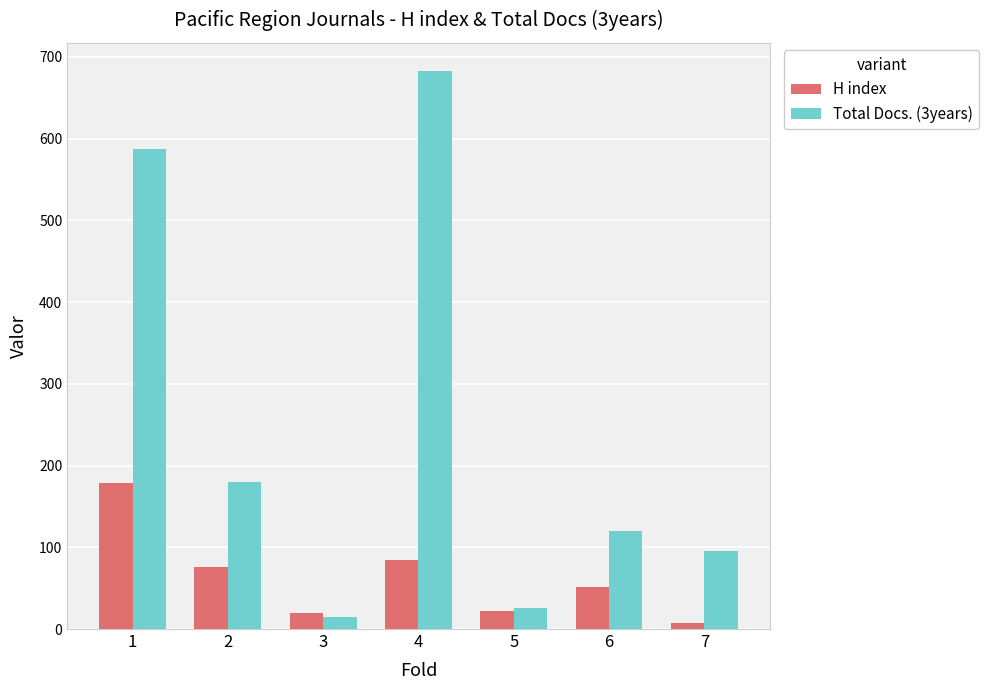

How many groups of bars are there?

7